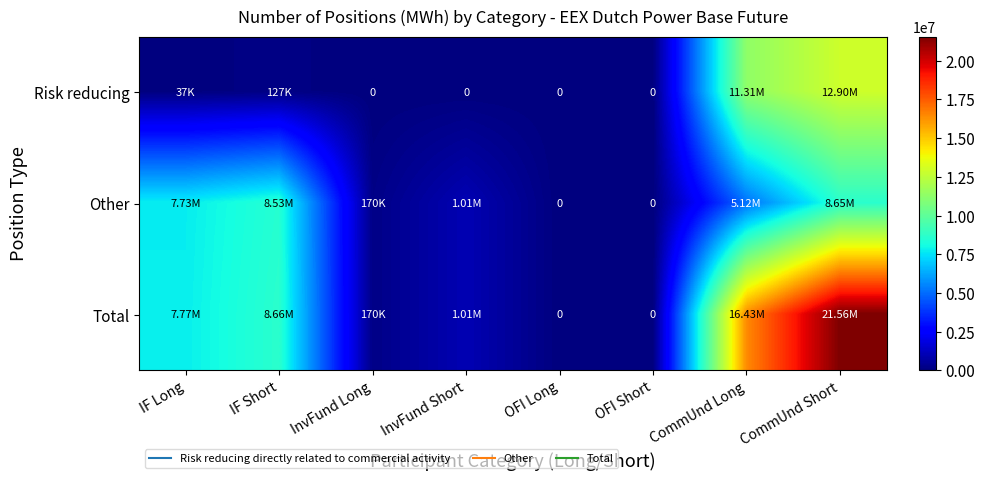

What is the difference between the second highest and second lowest values in the Risk reducing series?

11309414